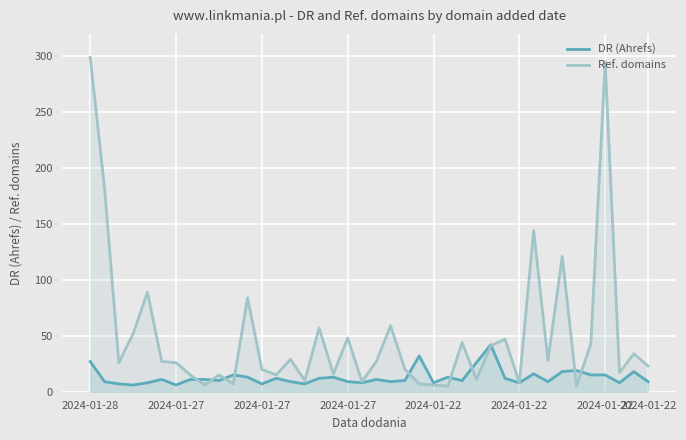

True or false: DR (Ahrefs) has more than 2 interior local peaks.

True